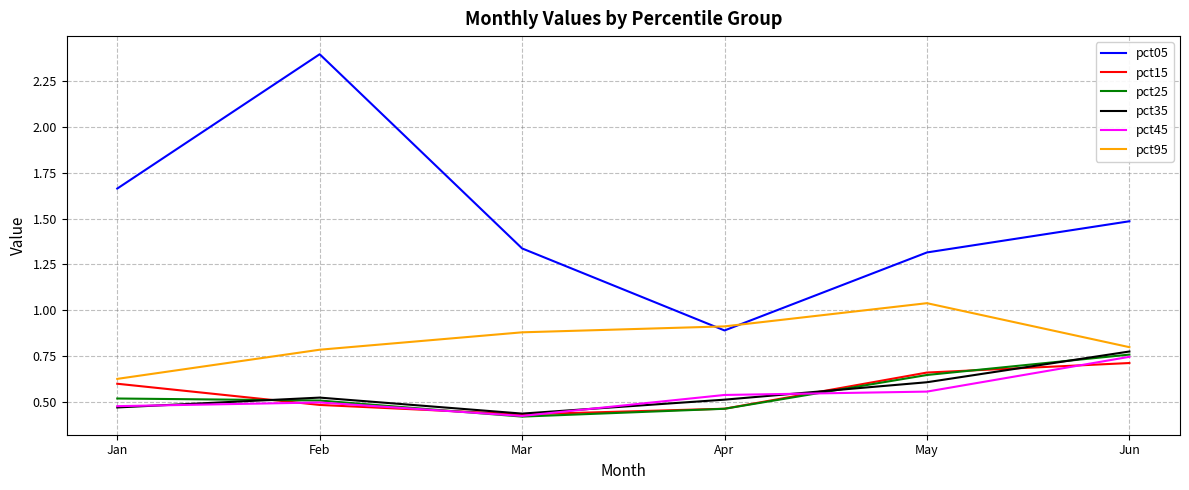

True or false: pct45 has a value of 0.5 at Jan.

True